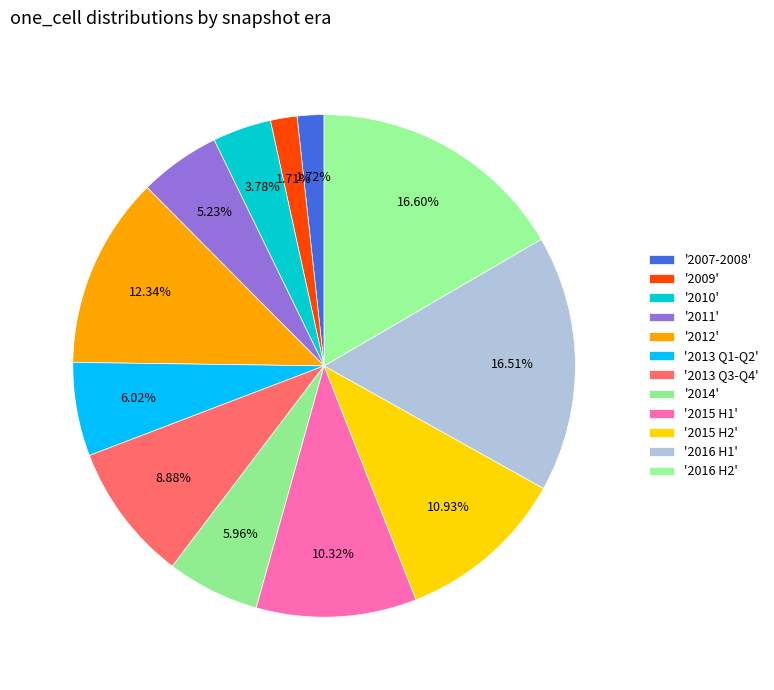

Count the number of slices in the pie.

12